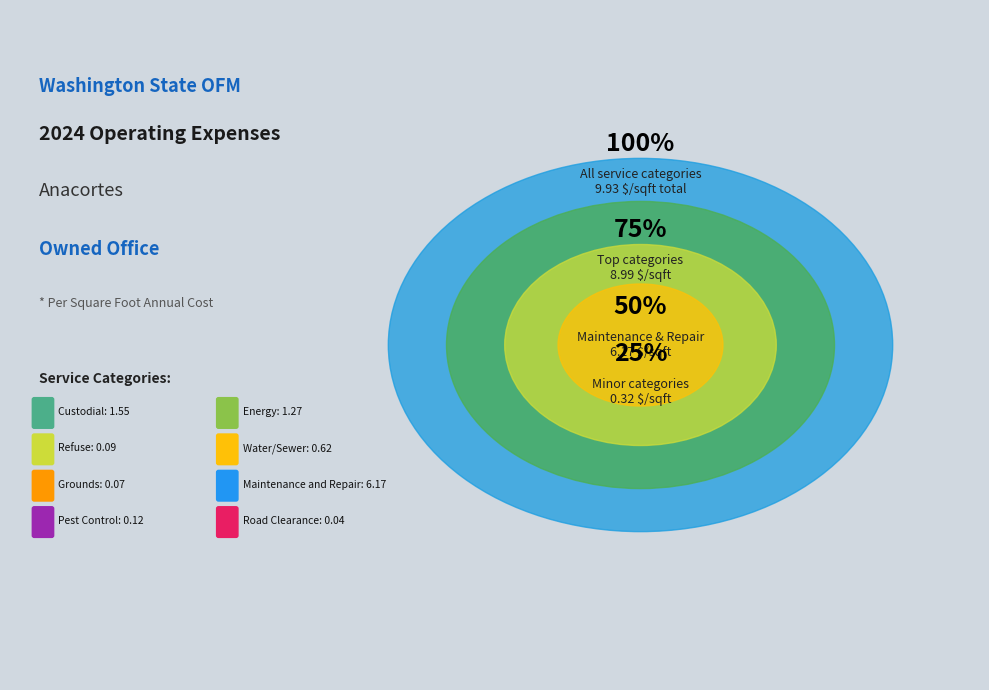

What is the change in value from Water/Sewer to Road Clearance?

-0.6